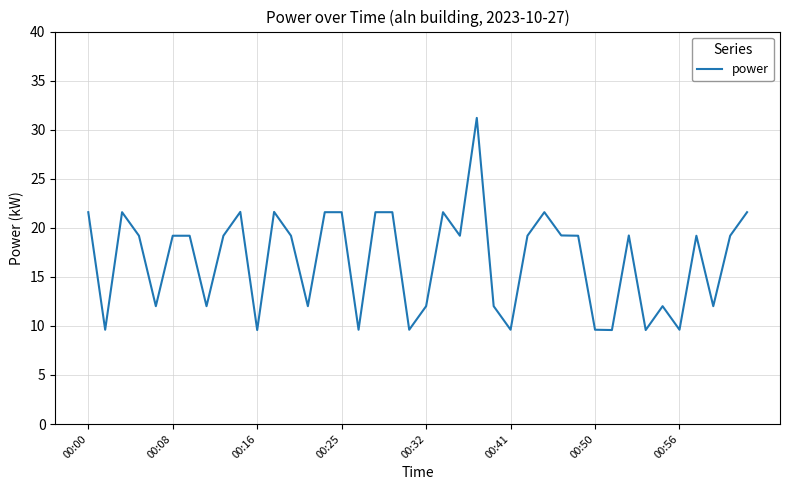

What is the smallest value displayed?

9.6